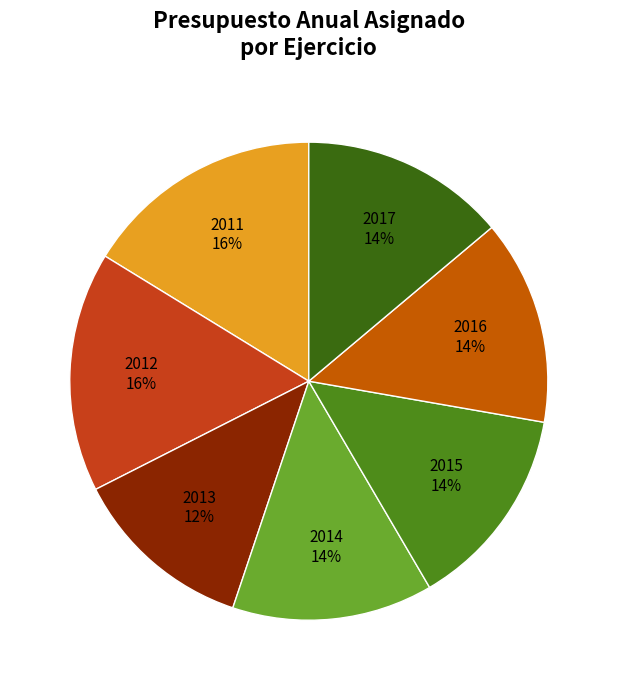

To the nearest percent, what is the combined percentage of 2017 and 2012?

30%